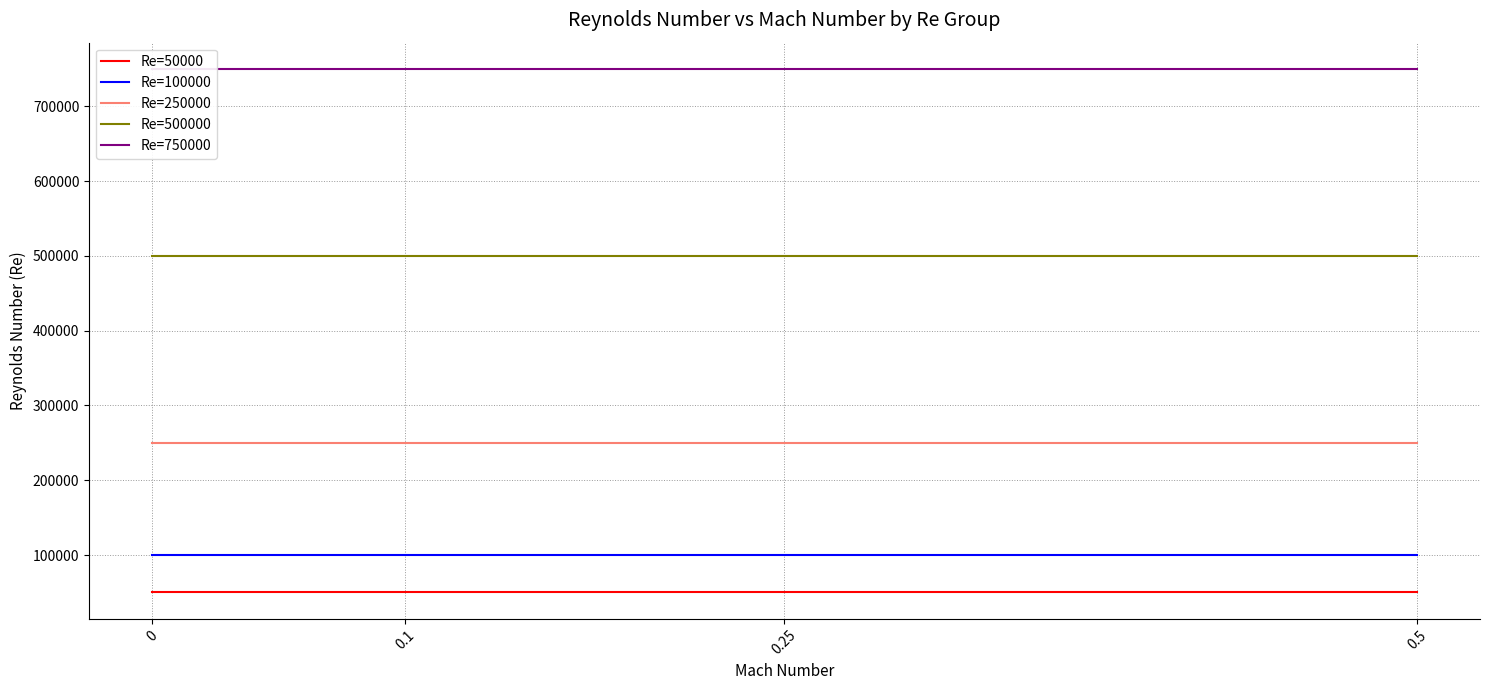

Does the chart display data point markers on the line(s)?

No